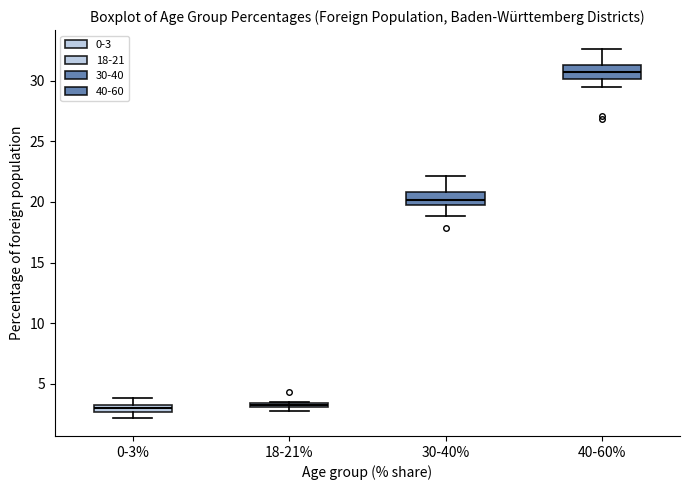

Where is the lower edge of the box for 18-21% on the y-axis? The values are not printed on the chart, so give them approximately, as read against the axis.

3.0